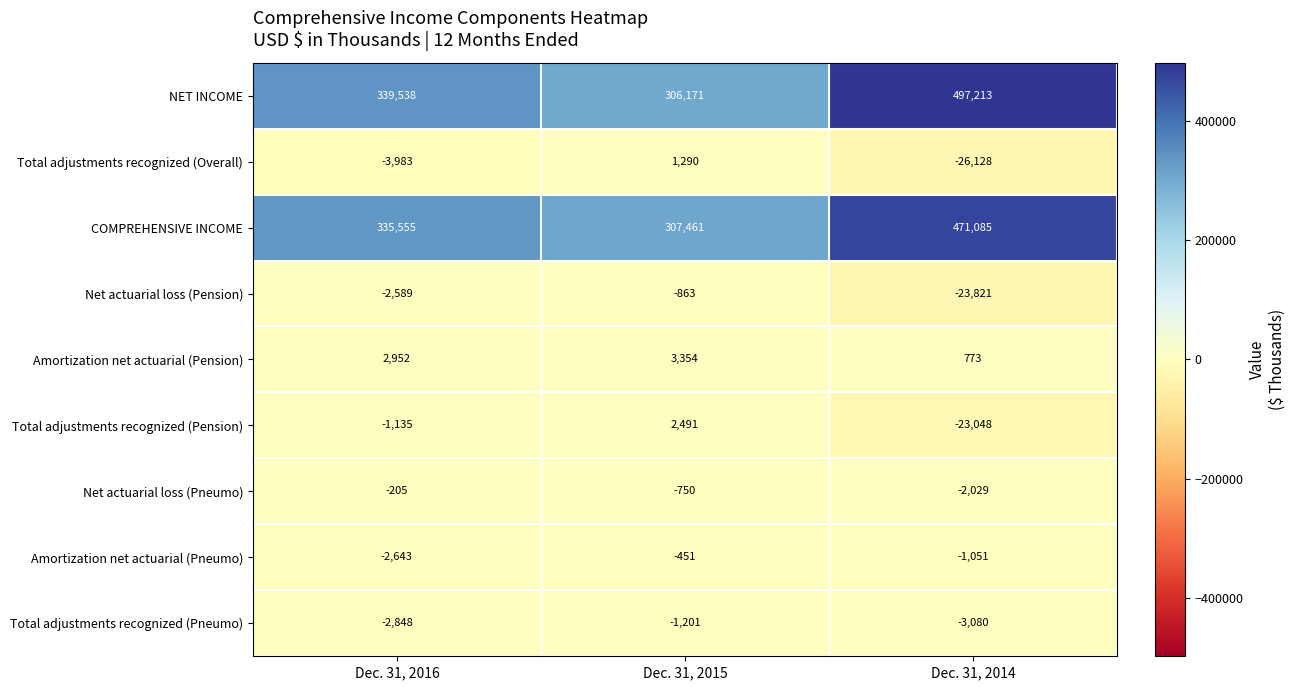

Which series has the largest total across all categories?

NET INCOME